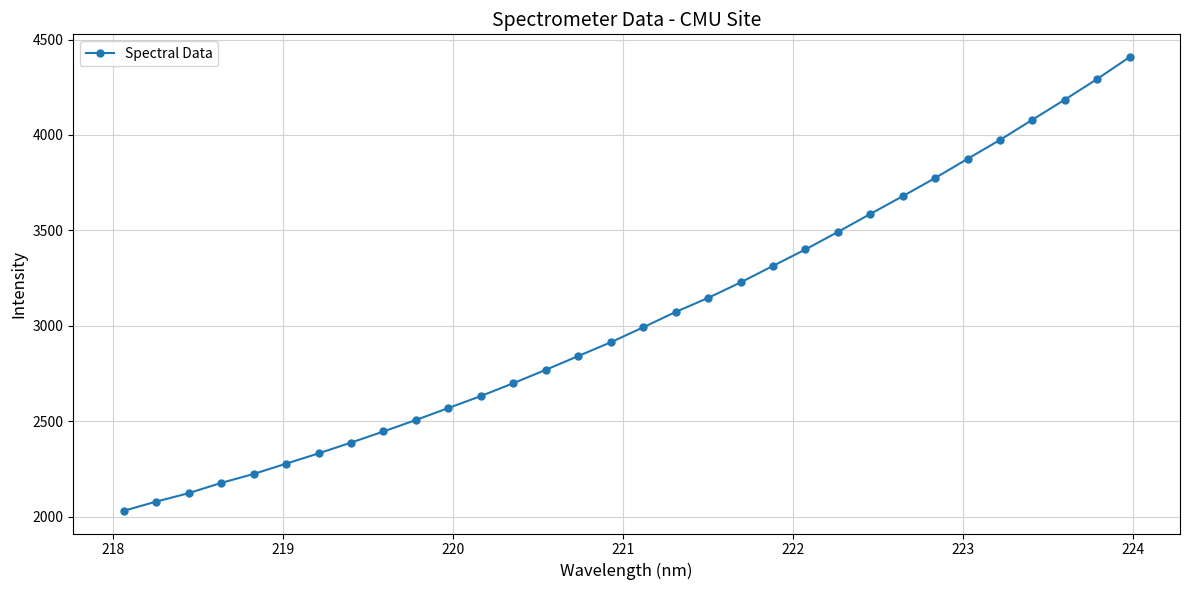

What is the smallest value displayed?

2030.0